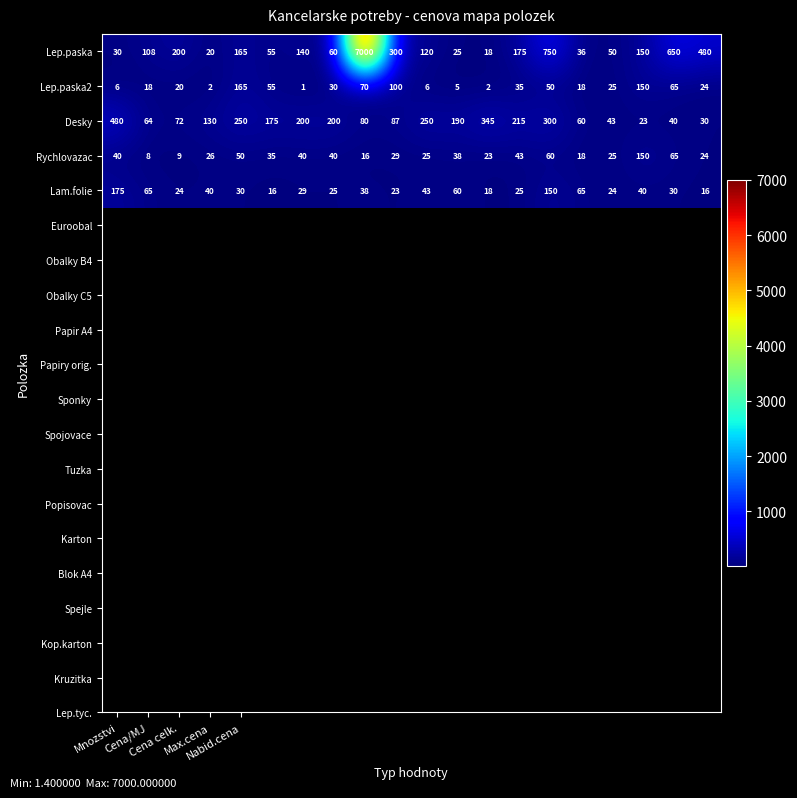

What is the maximum value shown in the chart?

7000